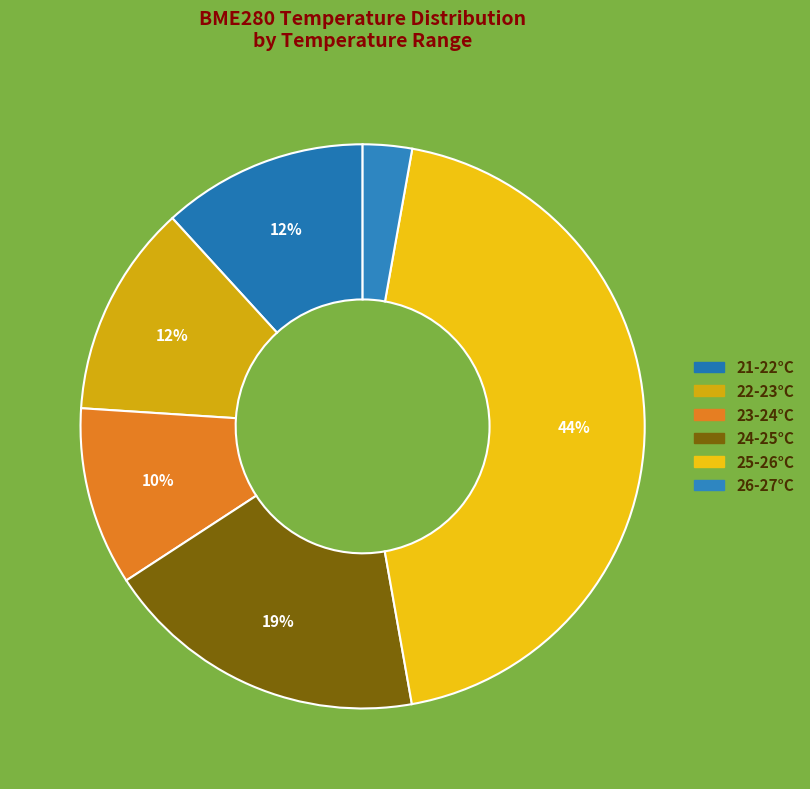

How many slices are in this pie chart?

6